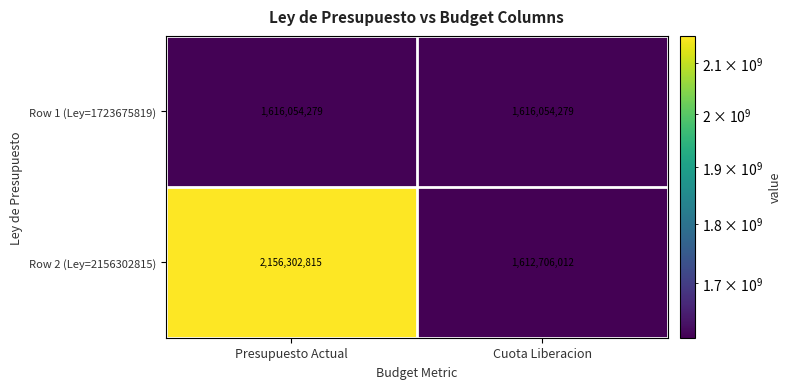

Is it true that Row 2 (Ley=2156302815) equals 2156302815 at Presupuesto Actual?

True